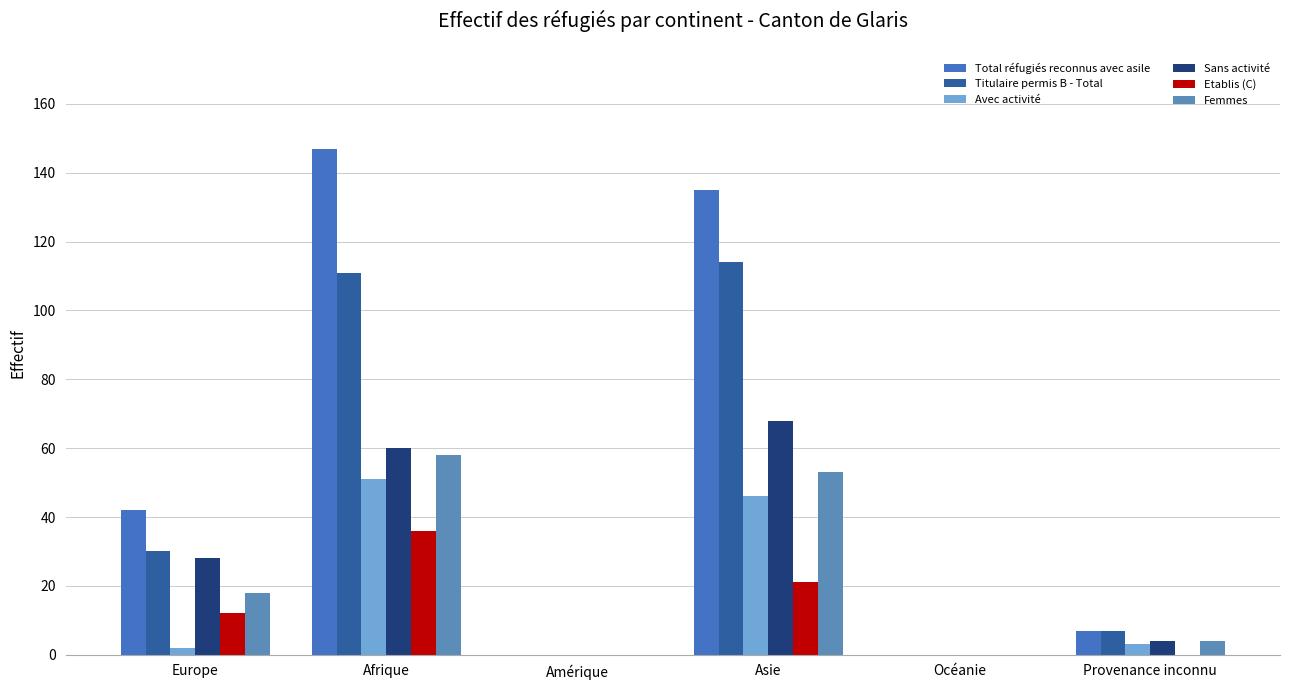

At which category is the sum across all series the highest?

Afrique